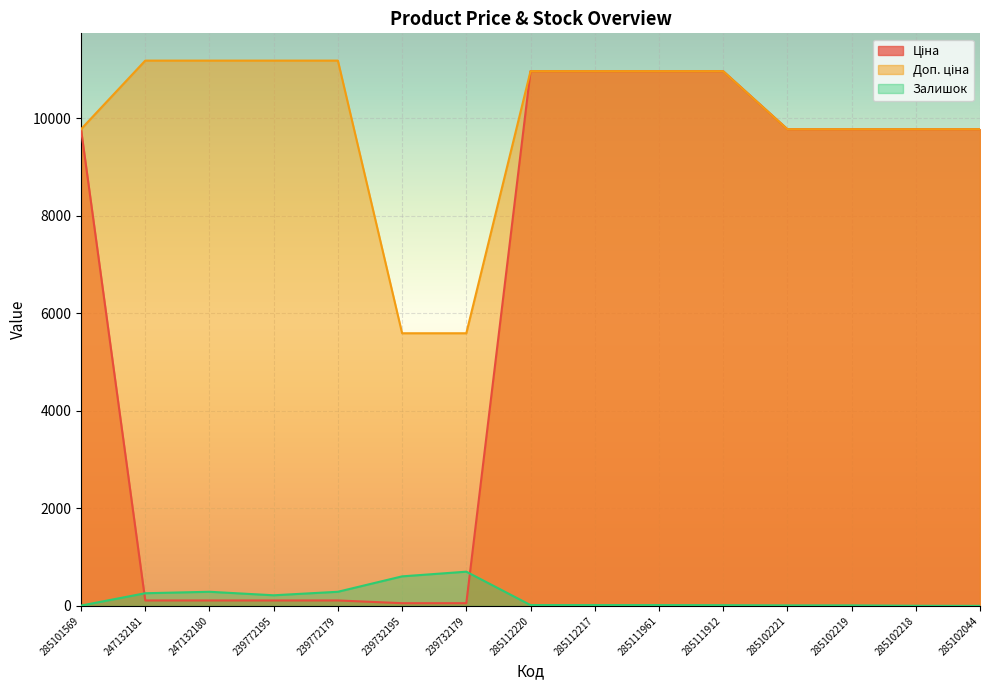

What is the difference between the Залишок values at 285102044 and 285102221?

10.0